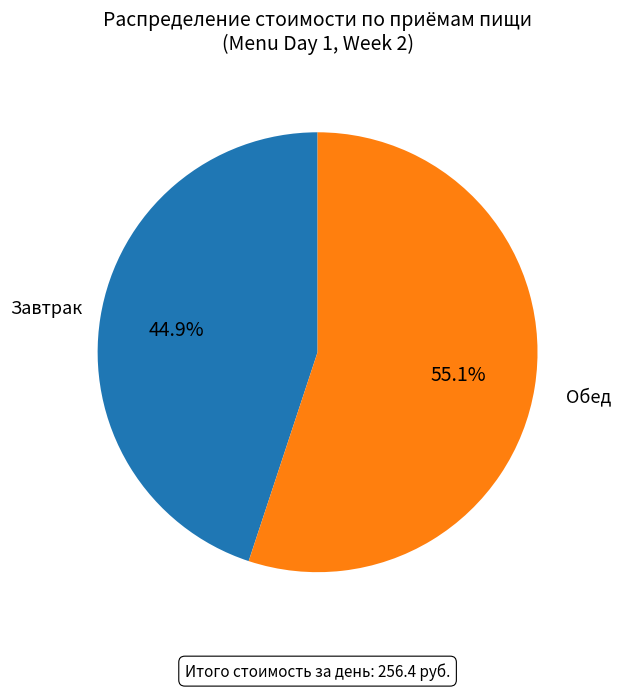

Is there any slice that represents more than half of the pie?

Yes